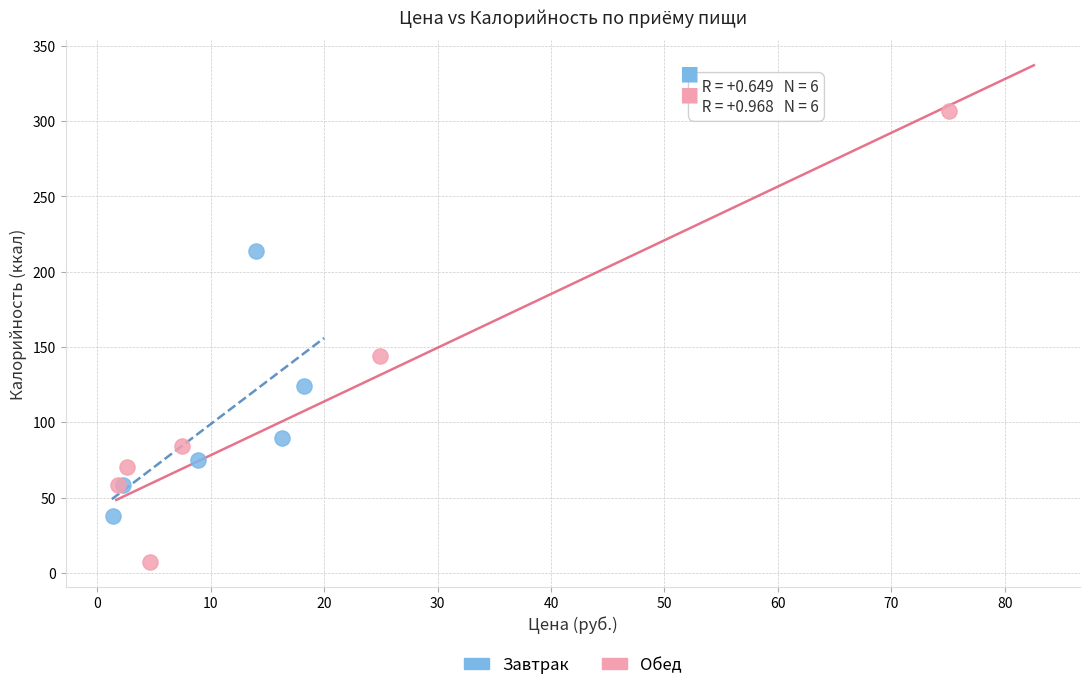

Which series has the widest spread of Y values?

Обед